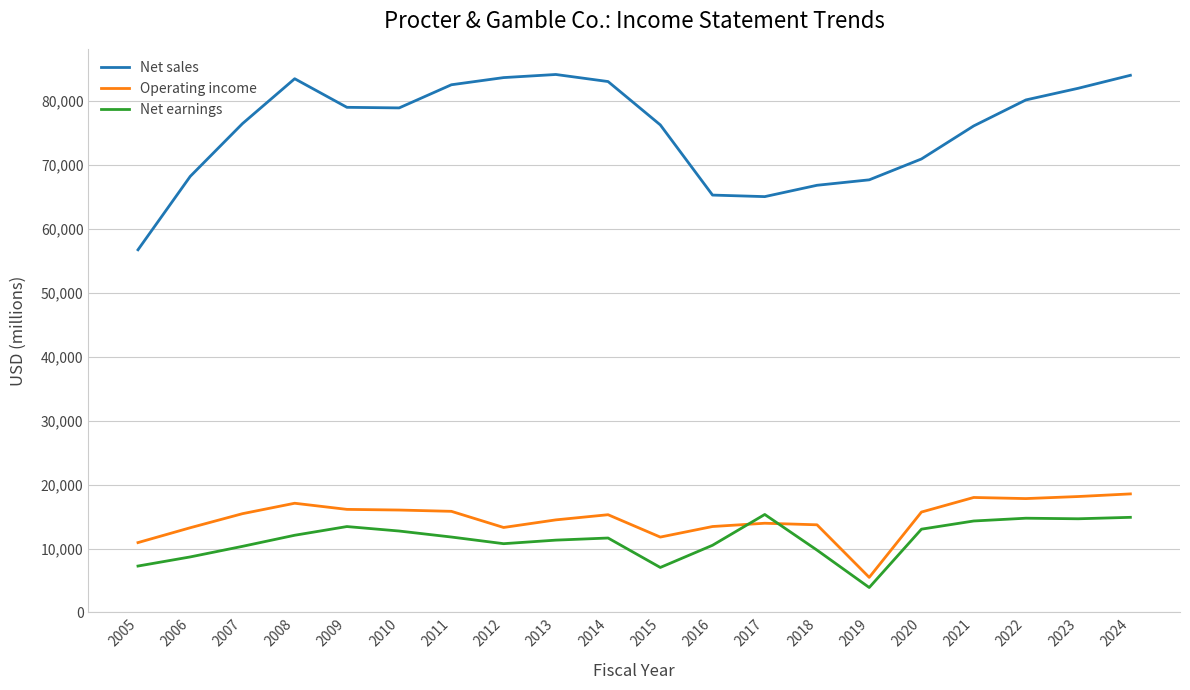

Which series has the largest range (max minus min)?

Net sales